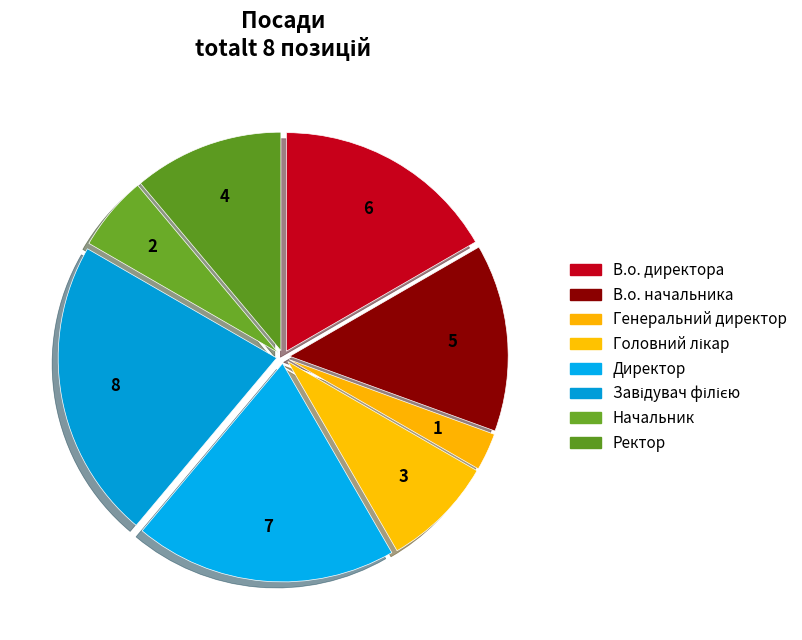

Which has a higher value, Начальник or В.о. директора?

В.о. директора